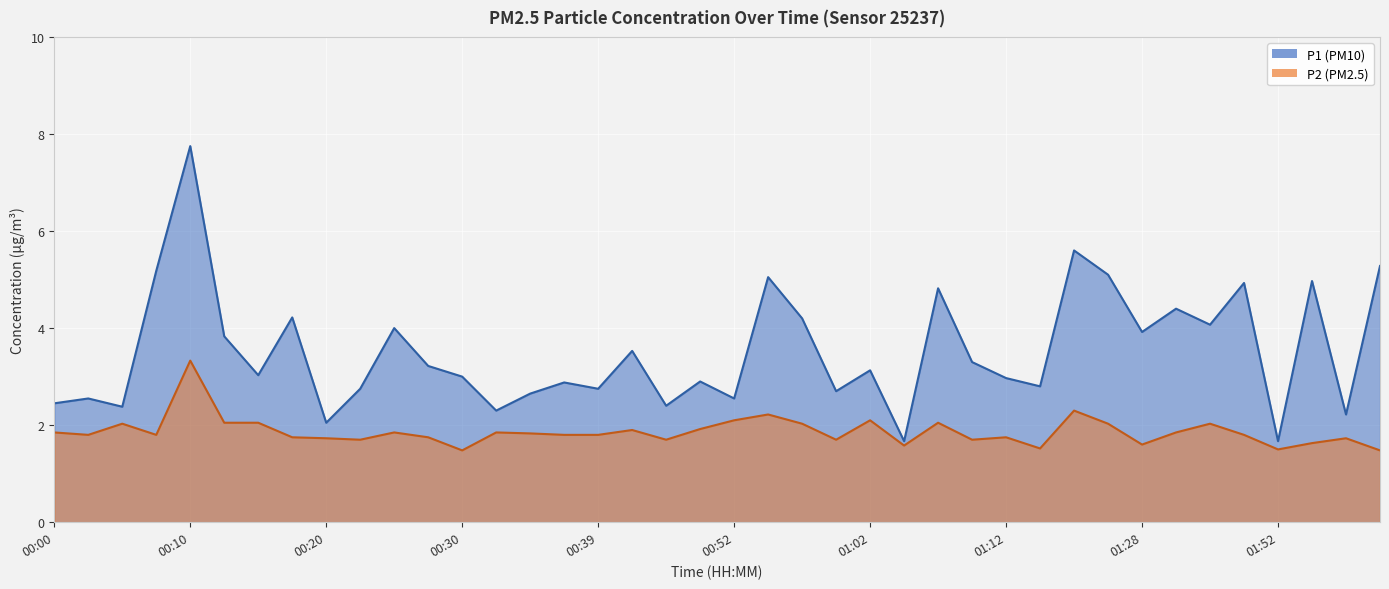

At which category is the sum across all series the highest?

00:10